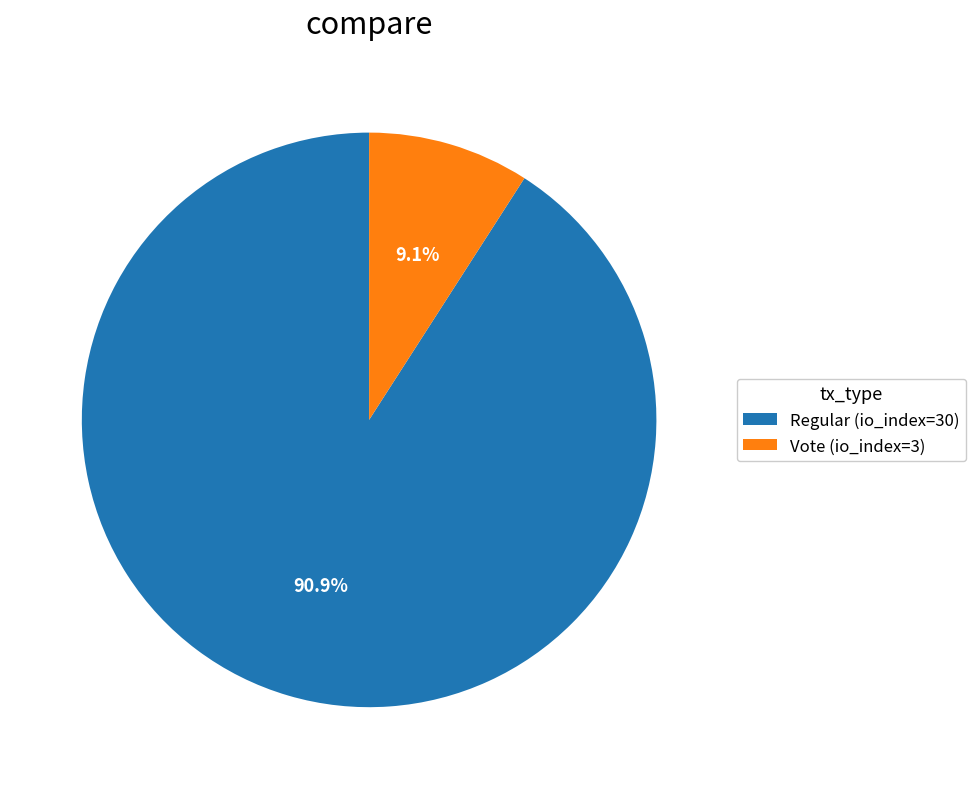

How much of the chart is everything except Vote (io_index=3)?

90.9%